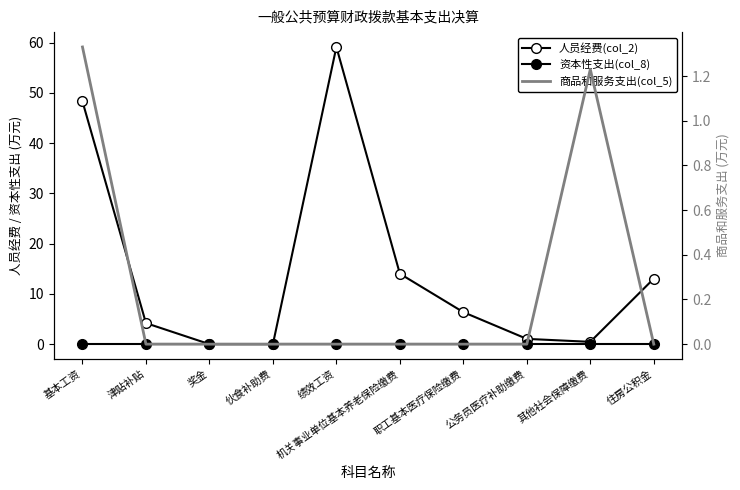

Between 职工基本医疗保险缴费 and 其他社会保障缴费, which series saw the biggest shift?

人员经费(col_2)